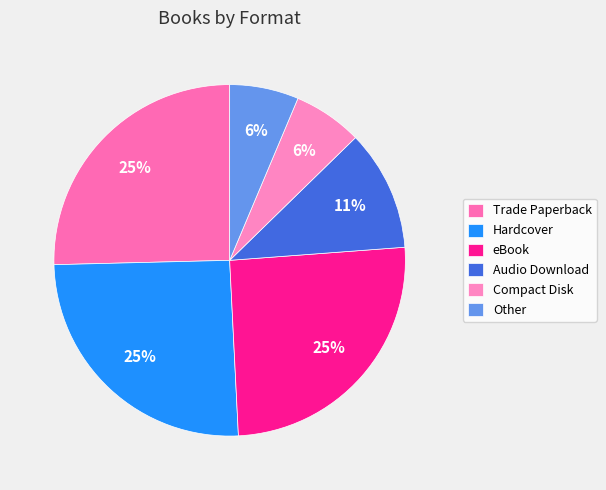

What is the smallest slice in the pie chart?

Compact Disk